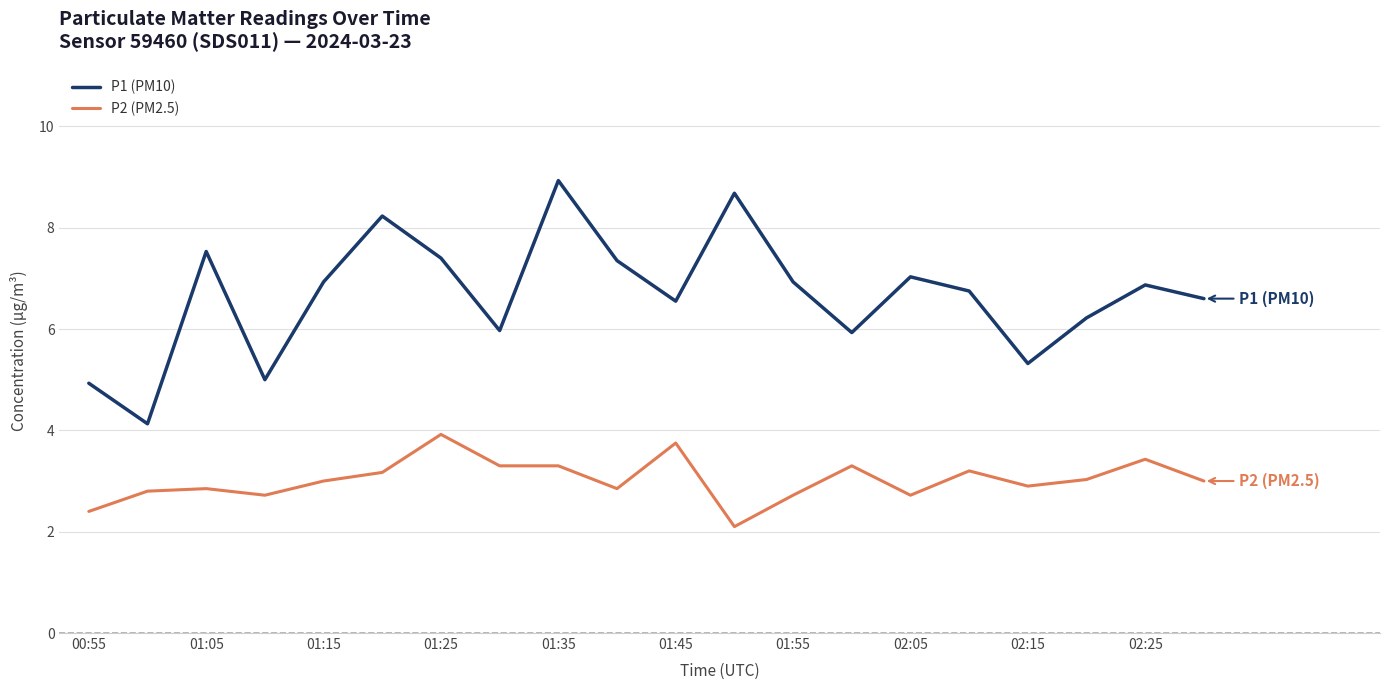

Which series has the widest spread of values?

P1 (PM10)